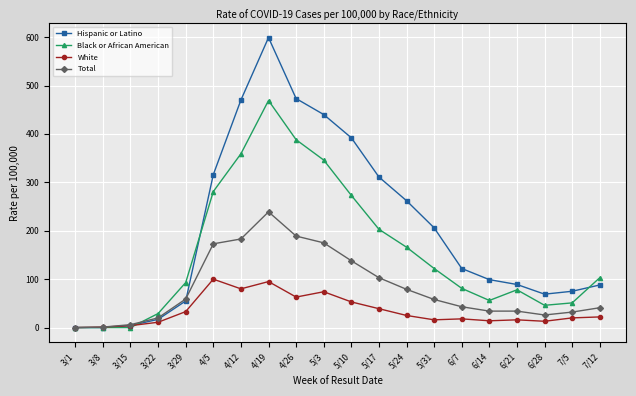

How many data points does each series have?

20